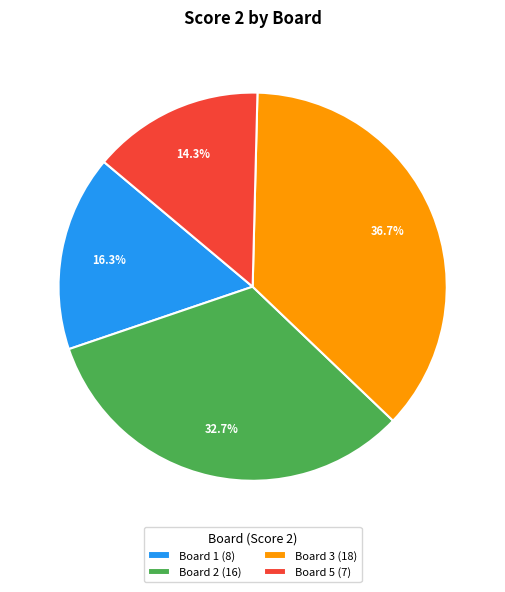

Between Board 2 (16) and Board 5 (7), which is larger?

Board 2 (16)